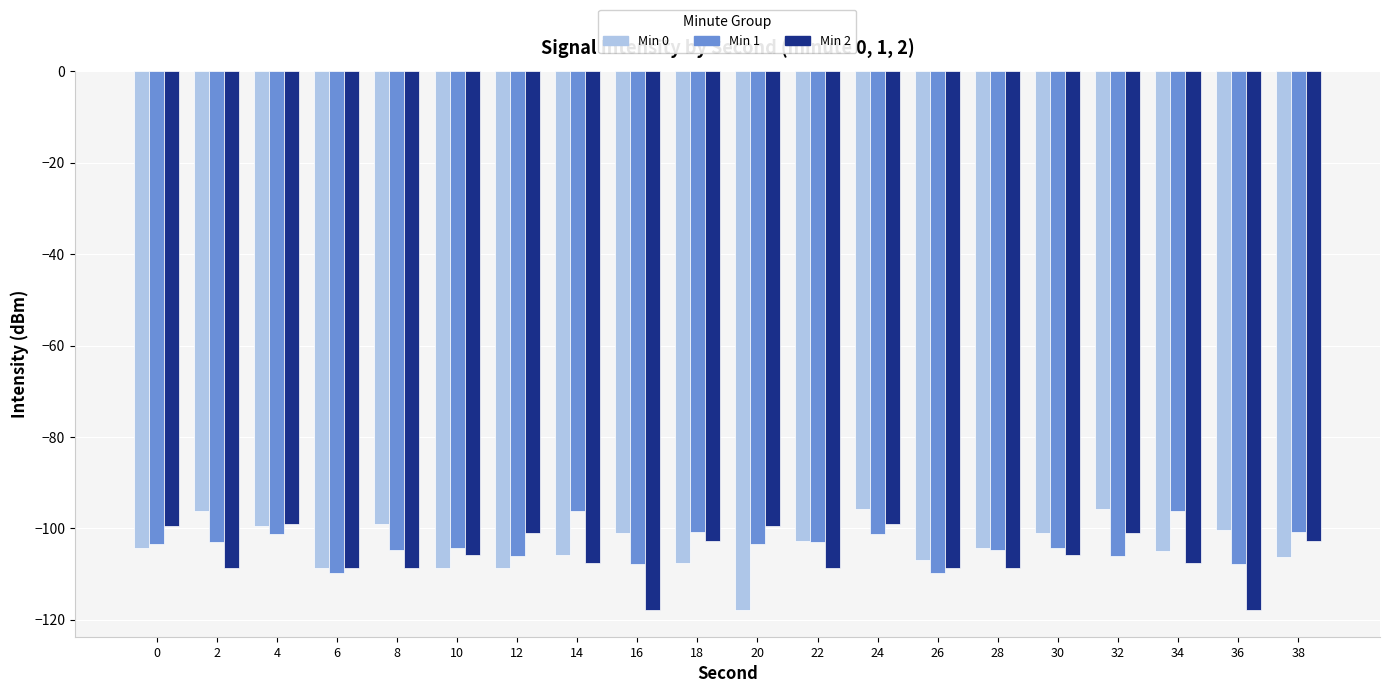

What is the difference between the highest and lowest values at 14?

11.5